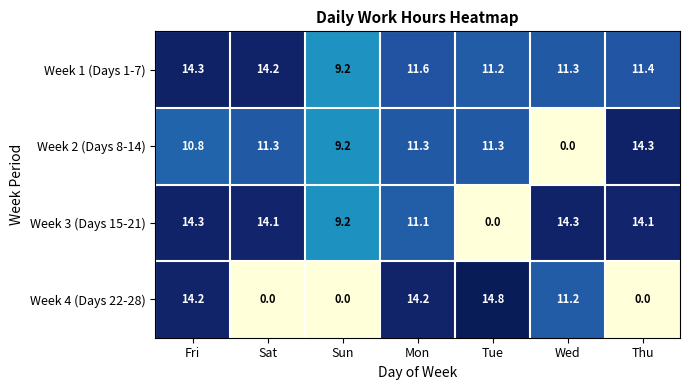

What is the total value across all series at Wed?

36.8